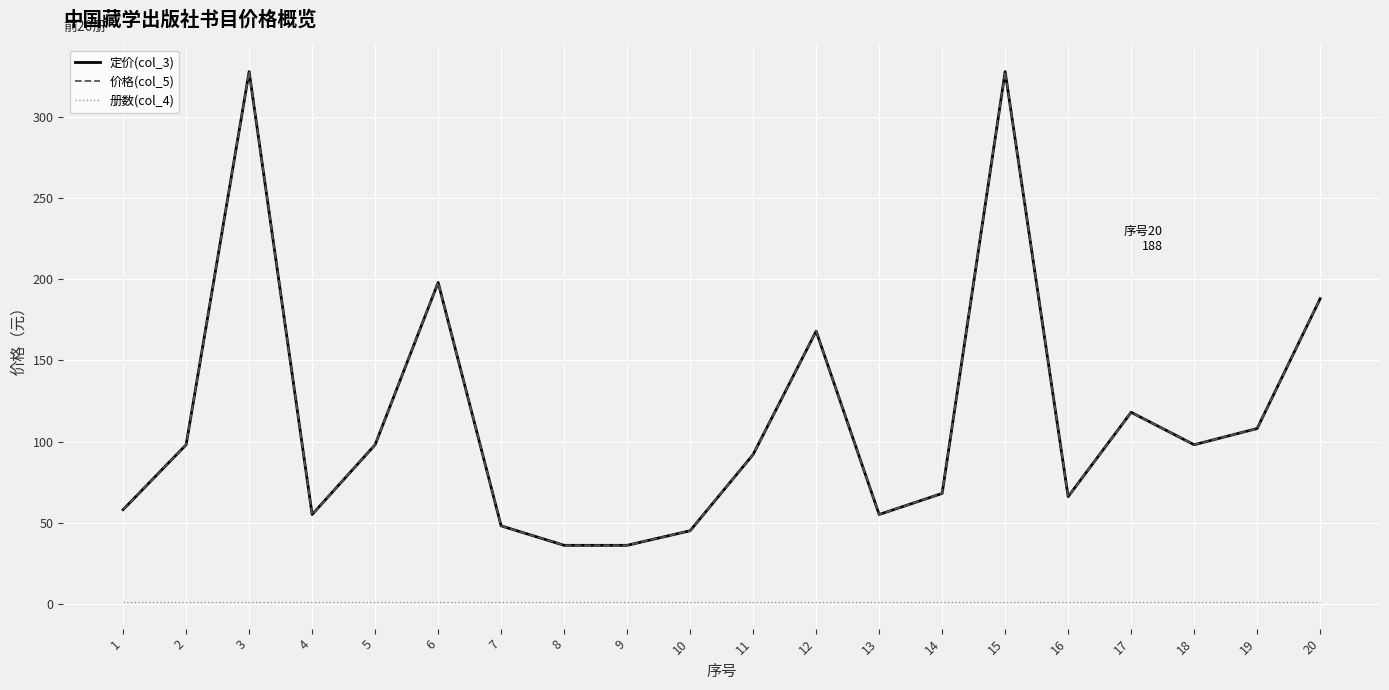

Does the chart have visible grid lines?

Yes